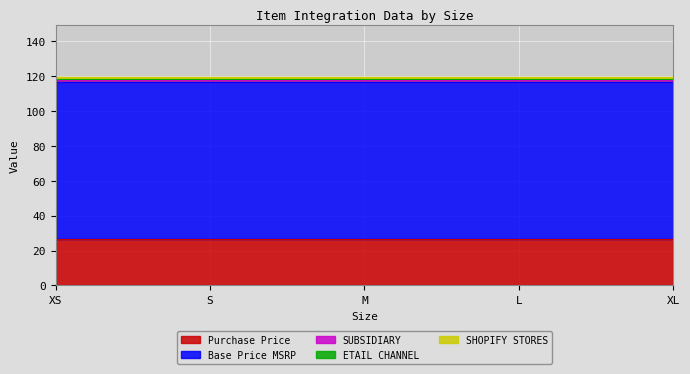

At how many categories does at least one series exceed 83?

5